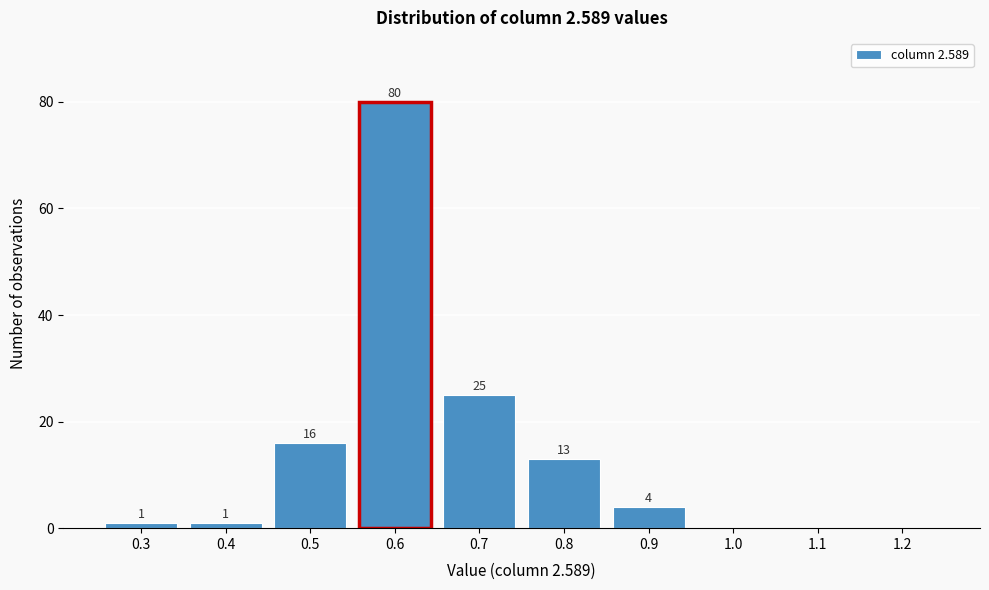

Reading left to right, extract all data points from this chart.

0.3=1	0.4=1	0.5=16	0.6=80	0.7=25	0.8=13	0.9=4	1.0=0	1.1=0	1.2=0